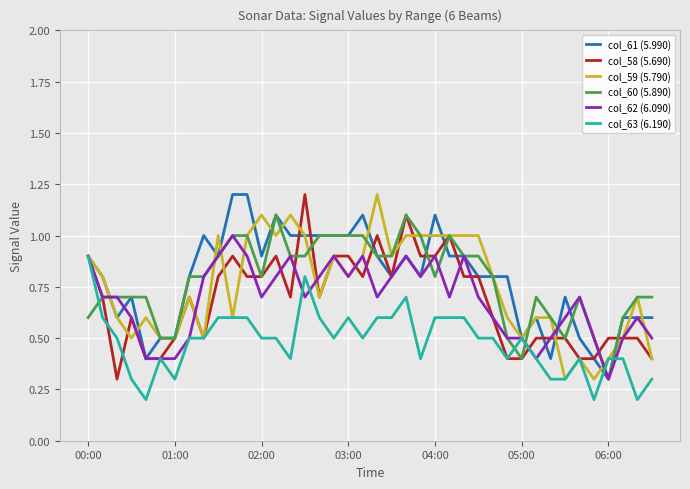

What is the maximum value shown in the chart?

1.2